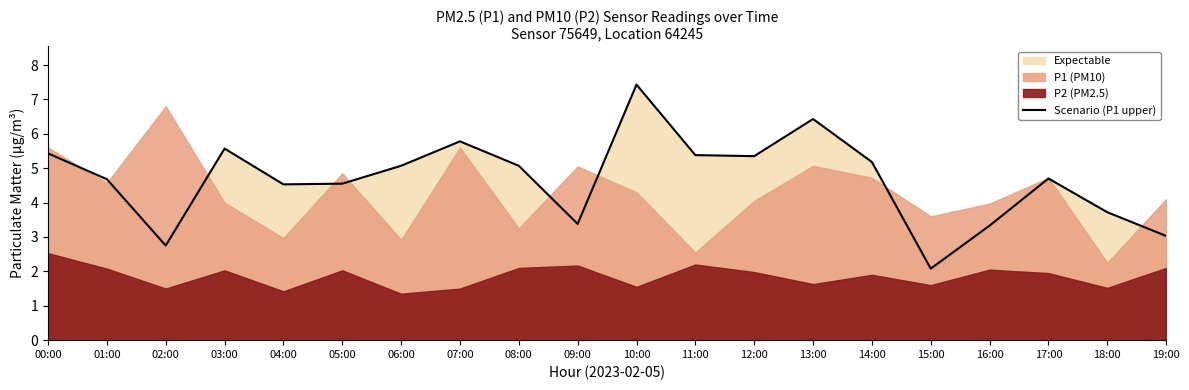

What is the difference between the second highest and second lowest values?

3.7